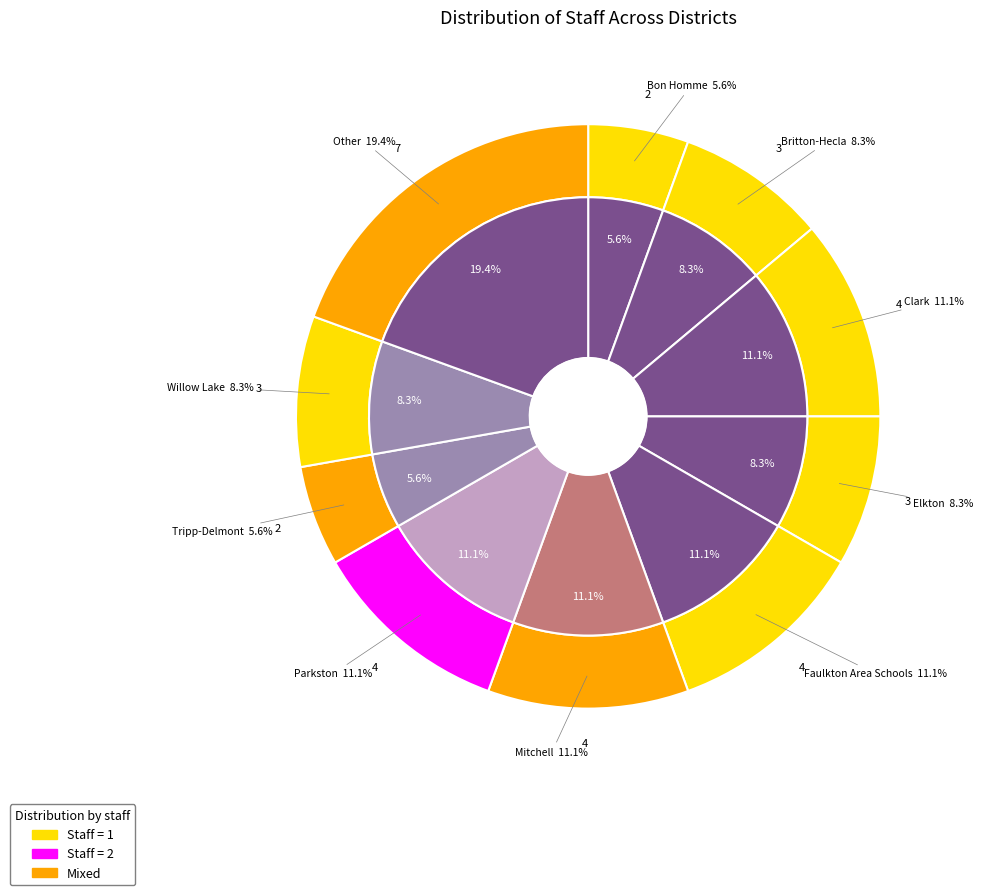

Rank the categories by value from highest to lowest.

Other, Clark, Faulkton Area Schools, Mitchell, Parkston, Britton-Hecla, Elkton, Willow Lake, Bon Homme, Tripp-Delmont